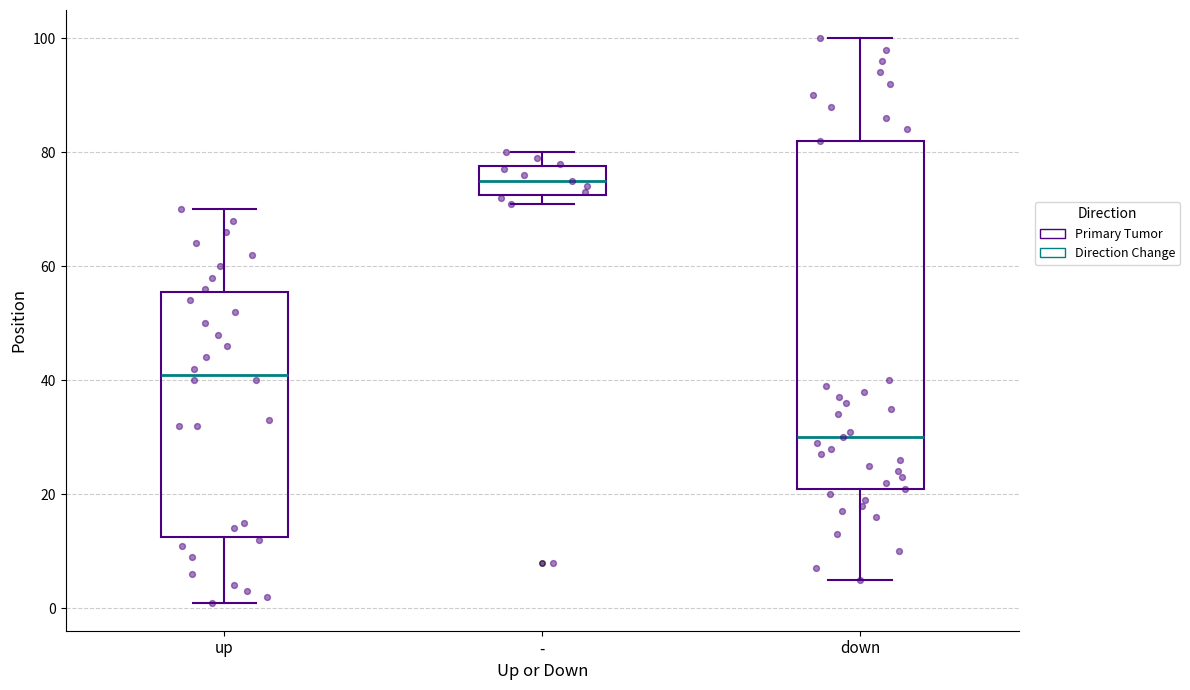

Reading left to right, transcribe this box plot: for each box, give where its median line is, the range the box spans, and where its two whiskers end, as read against the y-axis. The values are not printed on the chart, so give them approximately, as read against the axis.

up: median 42, box 12 to 56, whiskers 2 to 70
-: median 76, box 72 to 78, whiskers 72 (just below the box's lower edge) to 80
down: median 30, box 22 to 82, whiskers 6 to 100